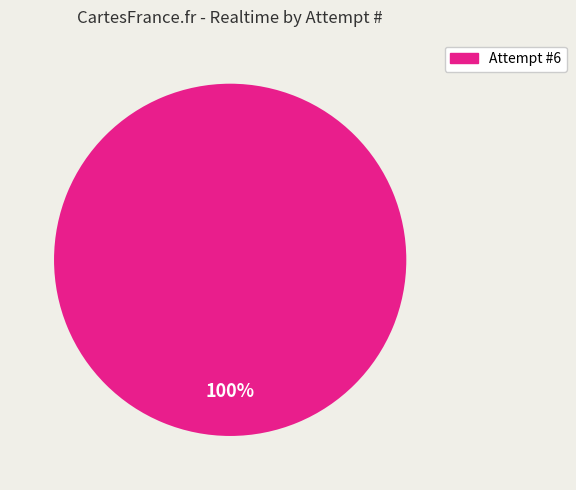

Is there a majority slice in this chart?

Yes